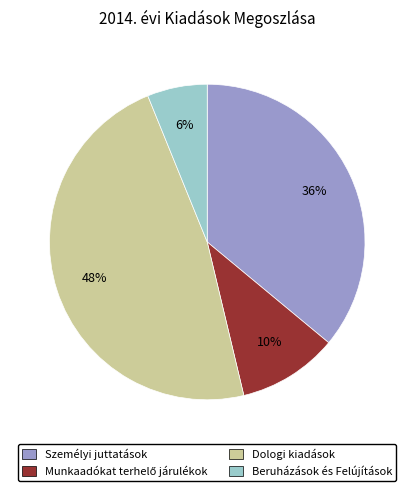

Is it true that Beruházások és Felújítások is 16% of the pie?

False